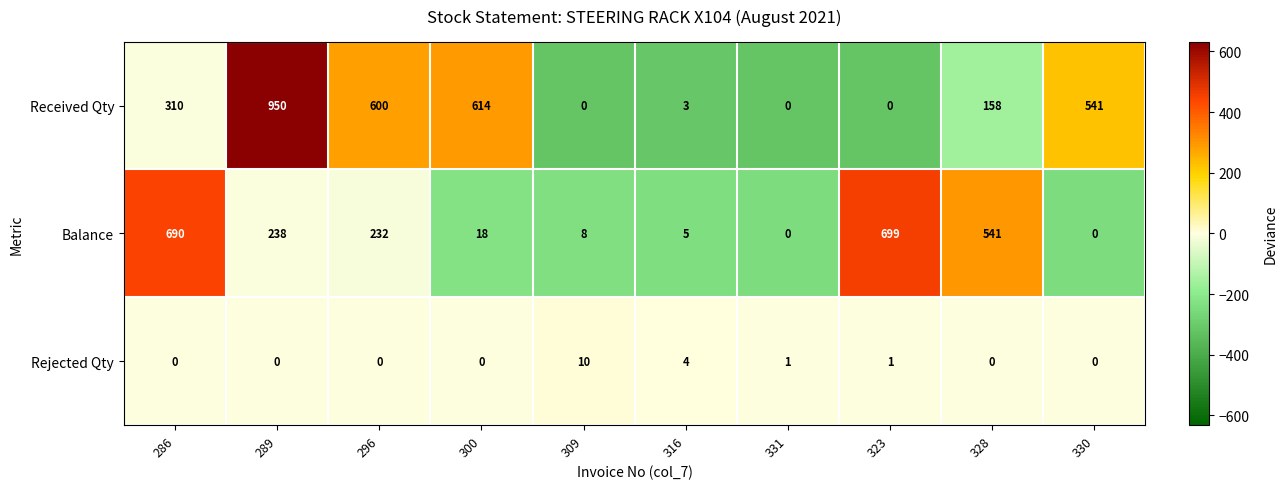

Count the number of categories in the chart.

10